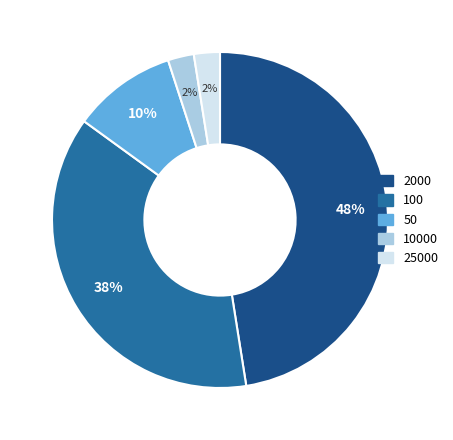

To the nearest percent, what is the average slice percentage?

20%